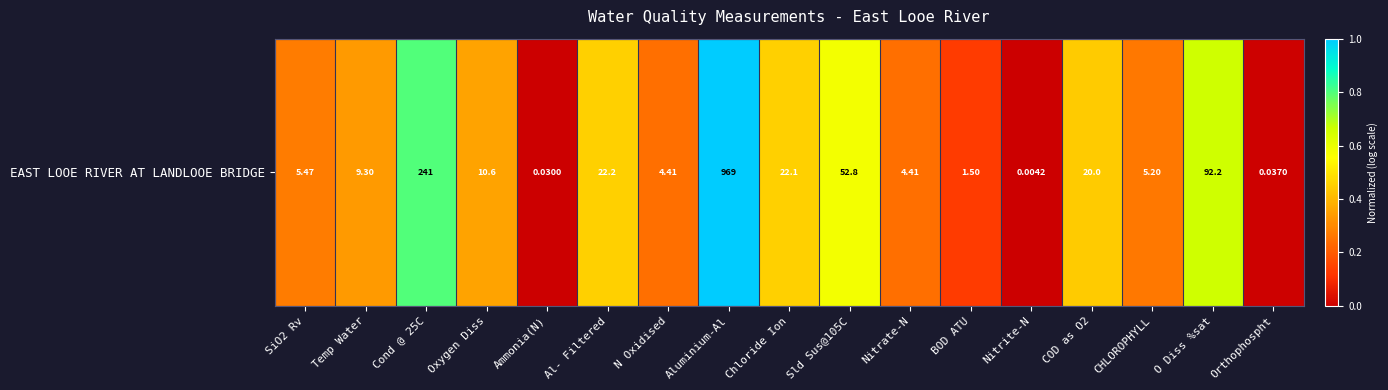

Is it true that the value at N Oxidised is 0.2?

True